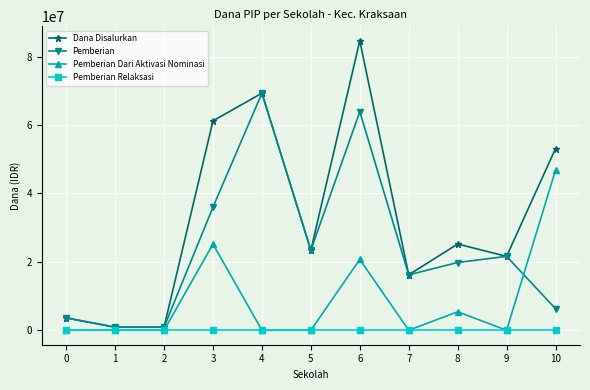

Where is the first local maximum for Dana Disalurkan?

4